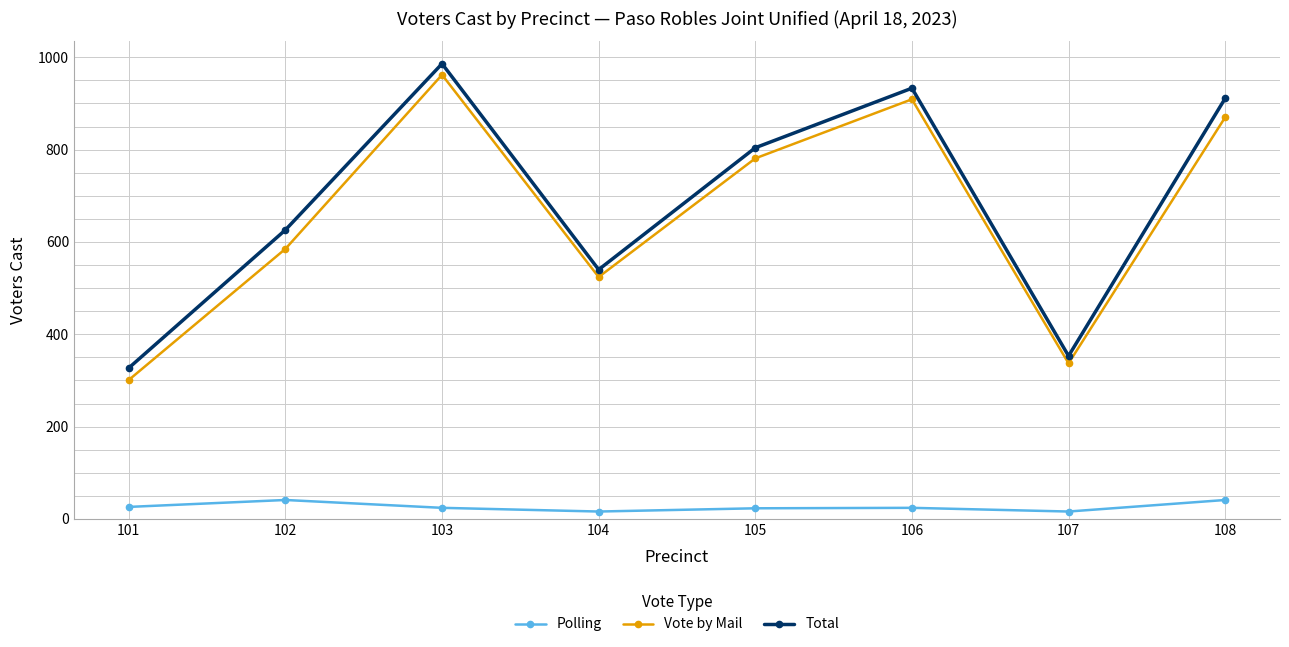

What are all the series names shown in the legend?

Polling, Vote by Mail, Total